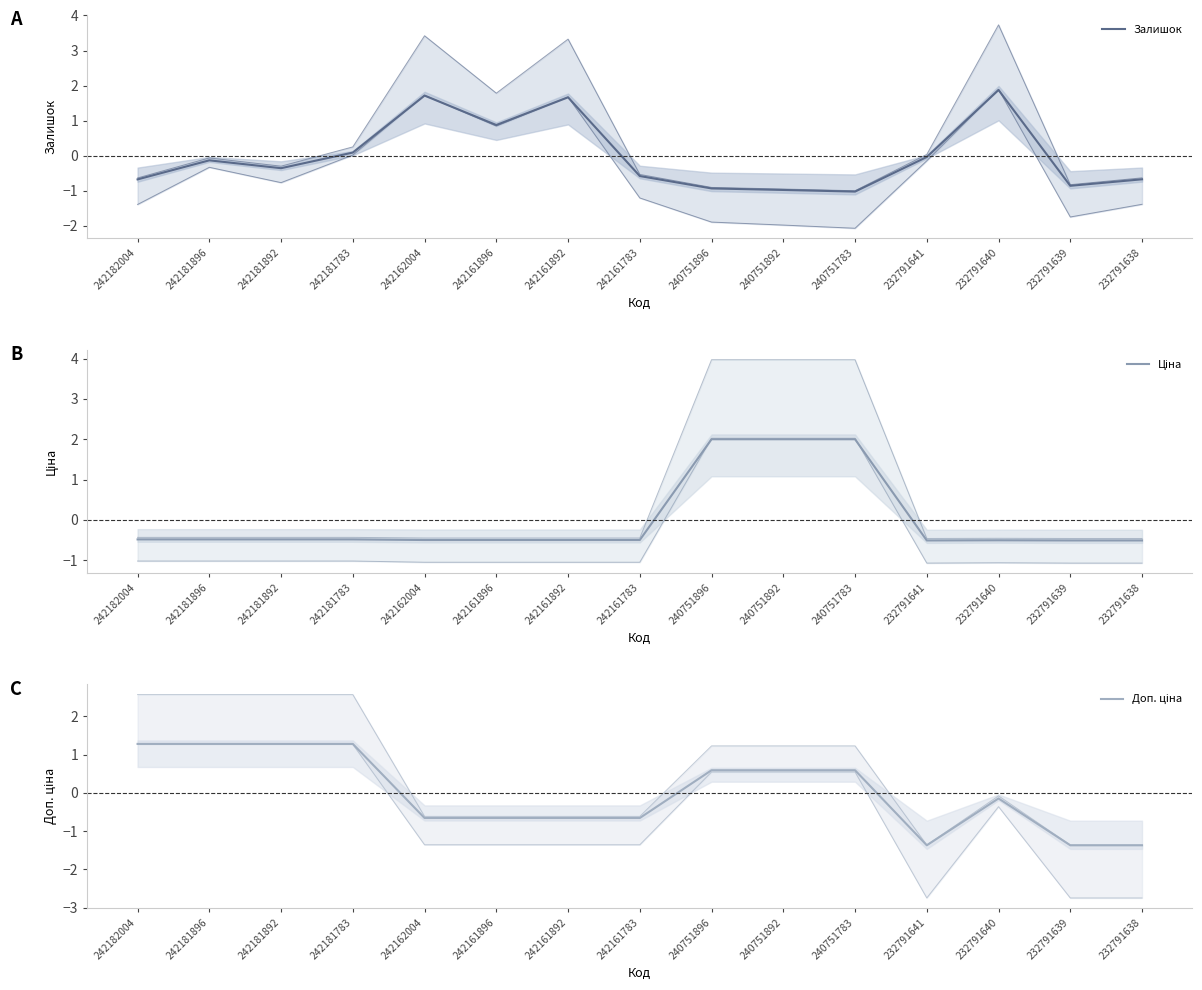

What is the lowest value of the Ціна series?

-0.5